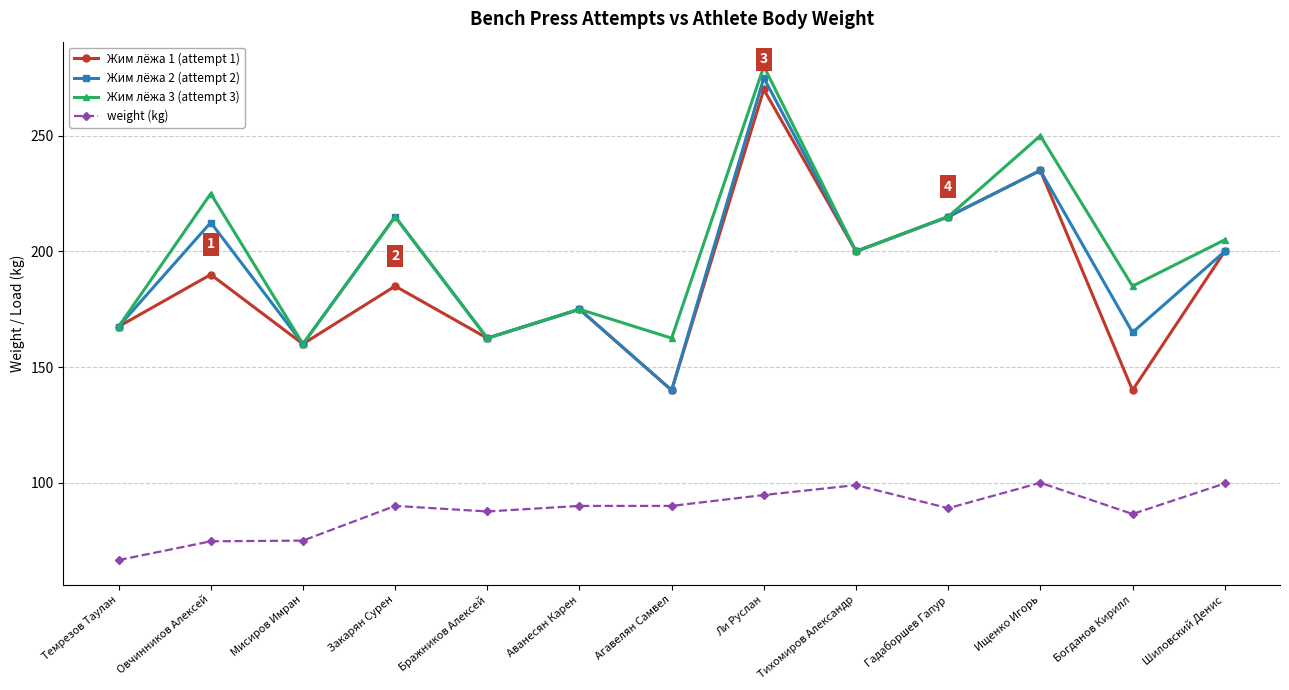

Which series has the largest total across all categories?

Жим лёжа 3 (attempt 3)